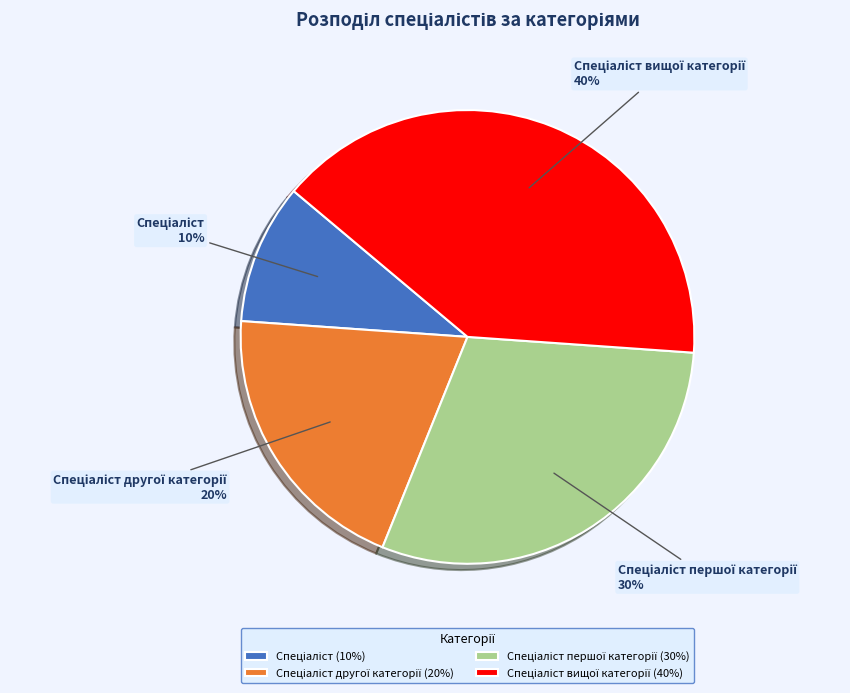

To the nearest percent, what is the difference between the largest and smallest slice percentages?

30%